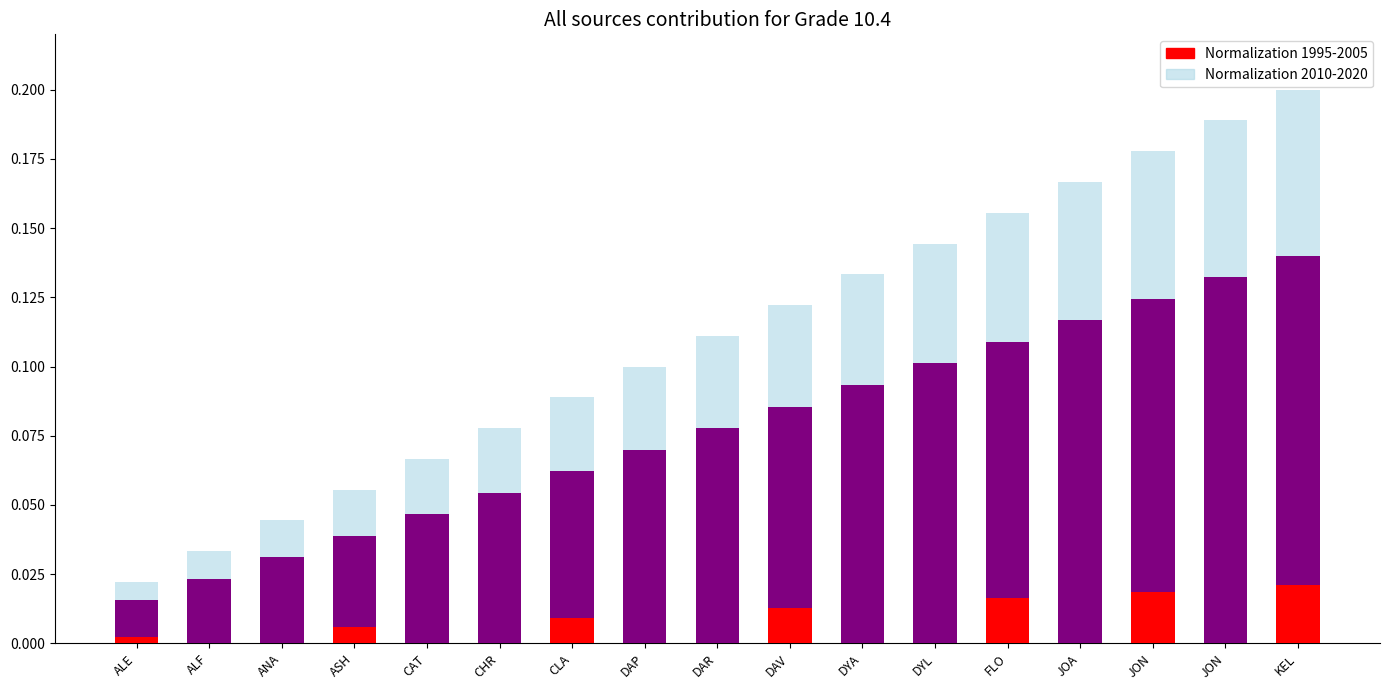

How many bars are there in total?

34